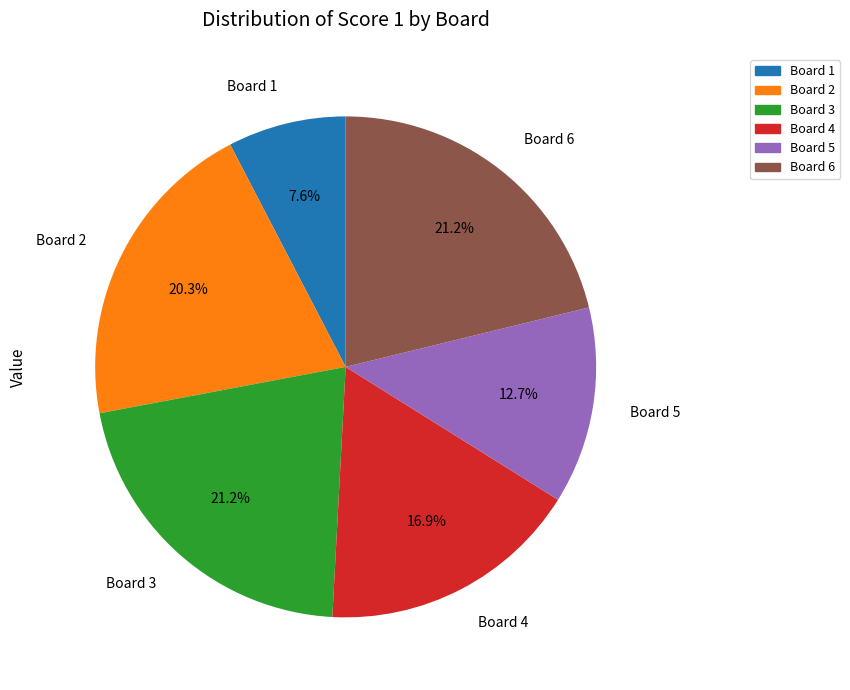

What is the ratio of the value at Board 3 to the value at Board 1?

2.8